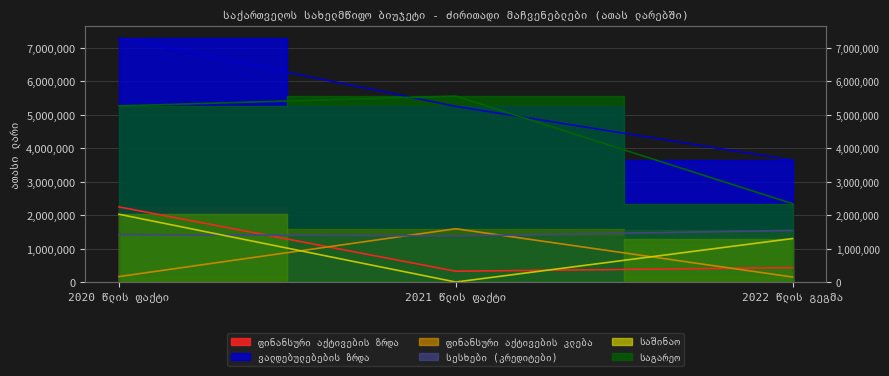

At which label is საშინაო closest to 1013035?

2022 წლის გეგმა